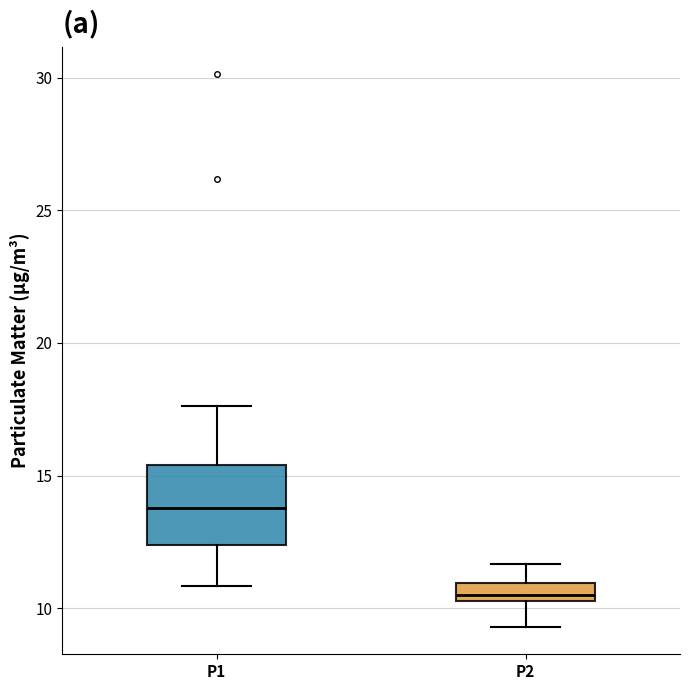

Which box has the lowest median line?

P2